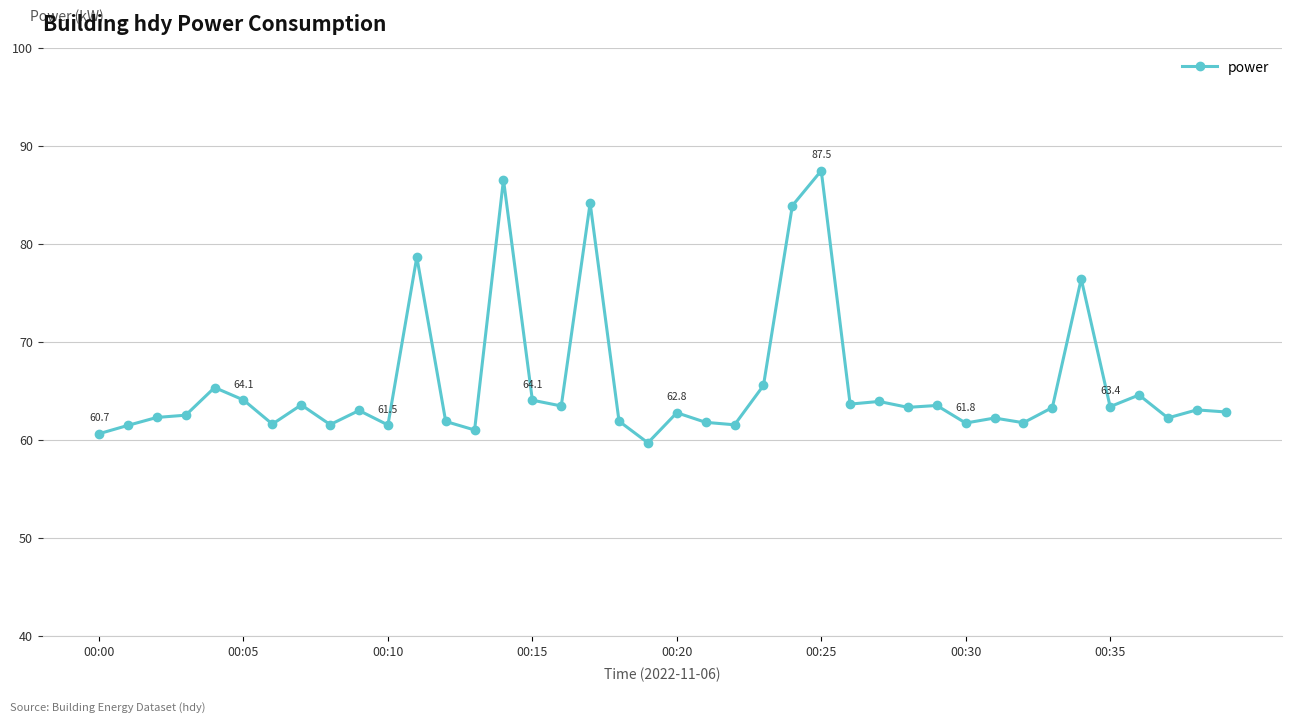

What is the value of the 29th point from the left?

63.4